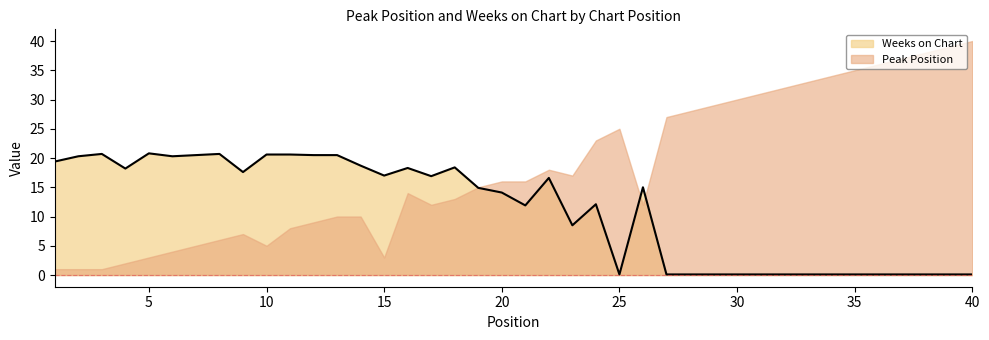

Is it true that the value at 18 is 33.0?

False